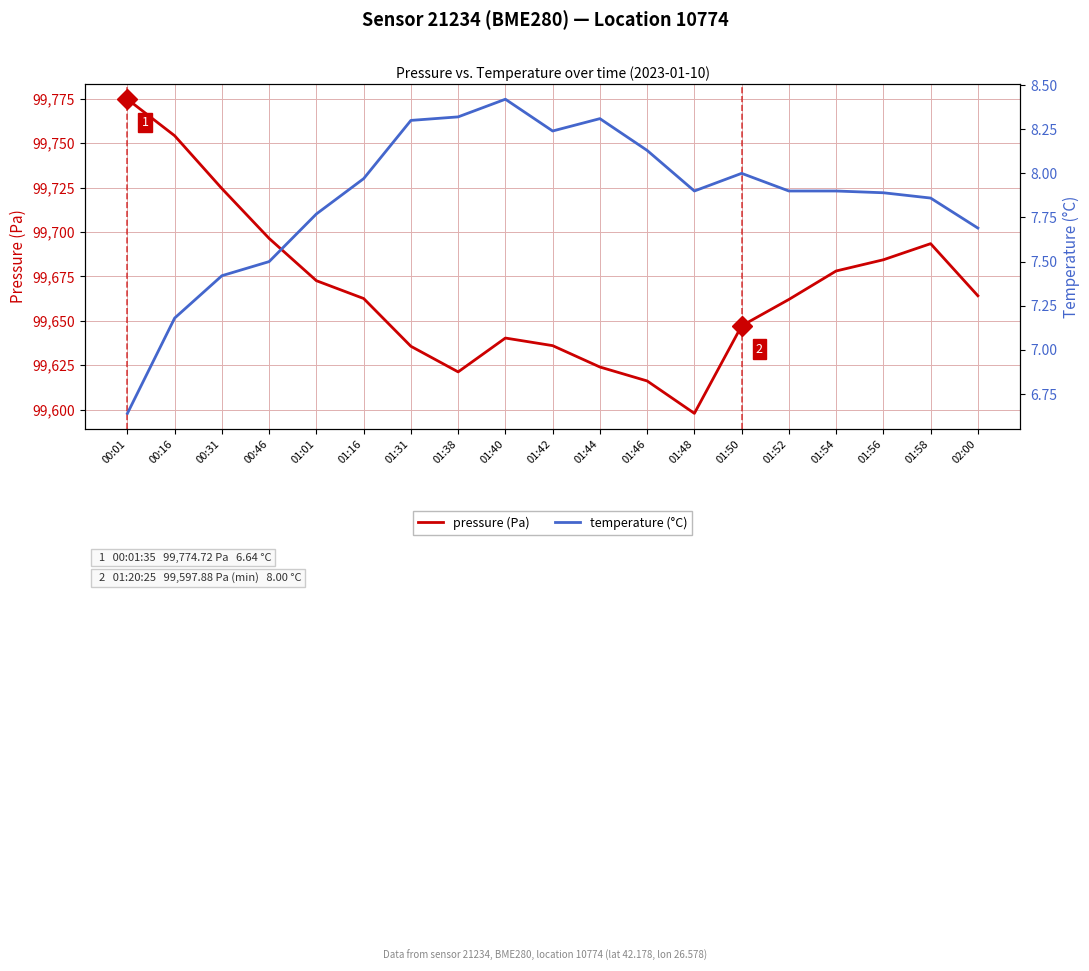

Which label corresponds to the largest value in the chart?

00:01